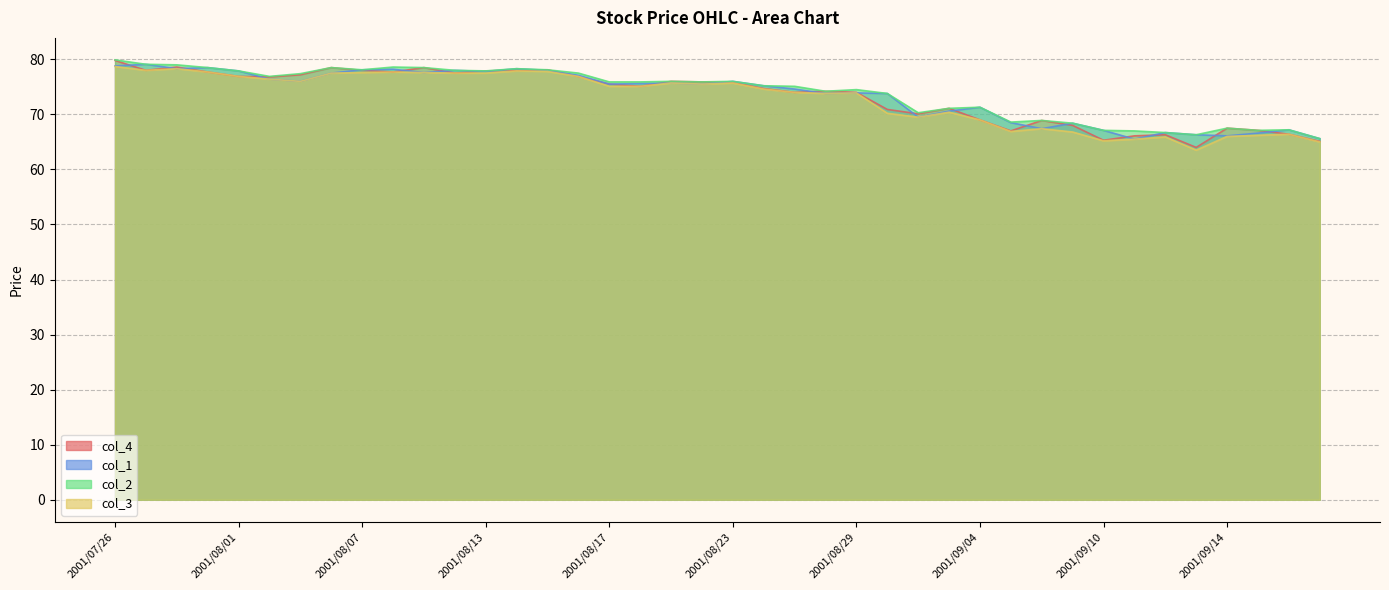

What are all the series names shown in the legend?

col_4, col_1, col_2, col_3